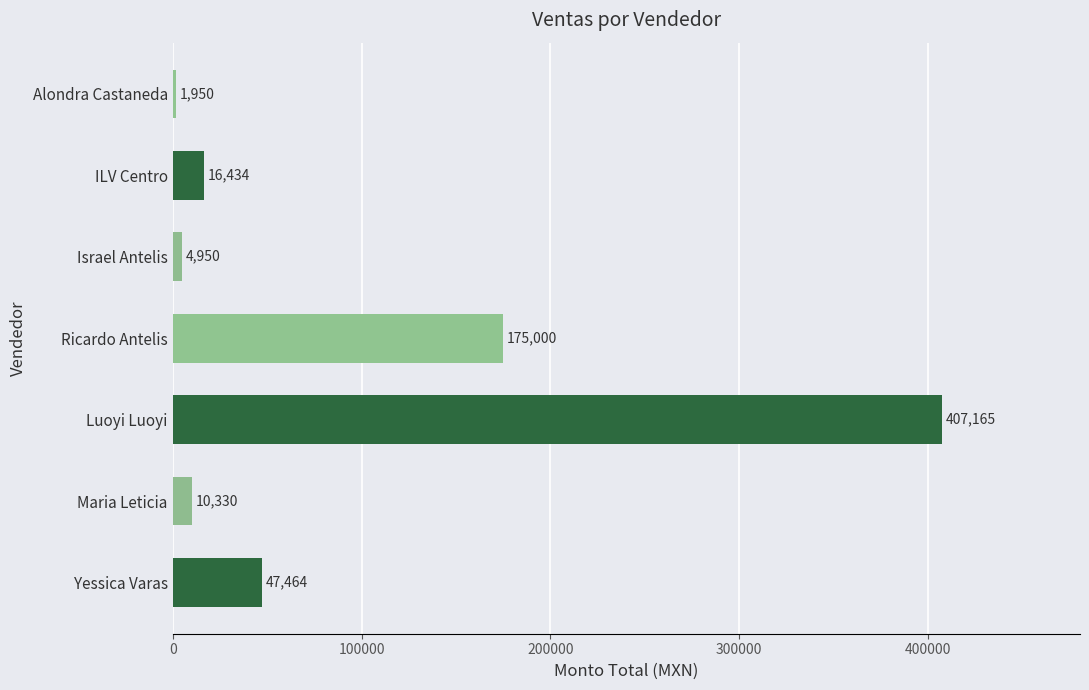

What is the sum of all values?

663293.4